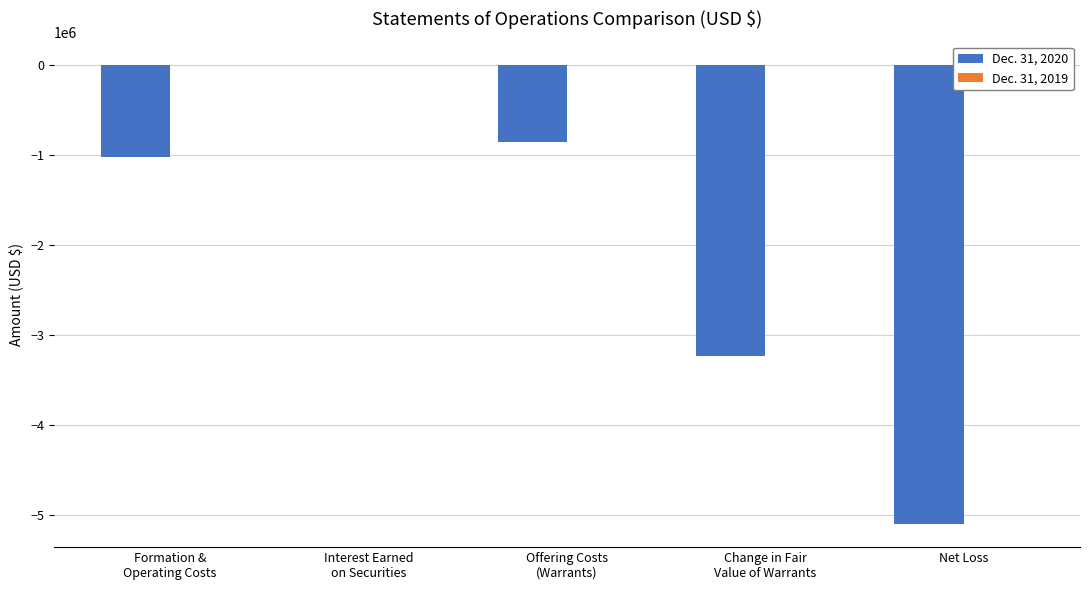

Which category has the highest value across all series?

Interest Earned
on Securities